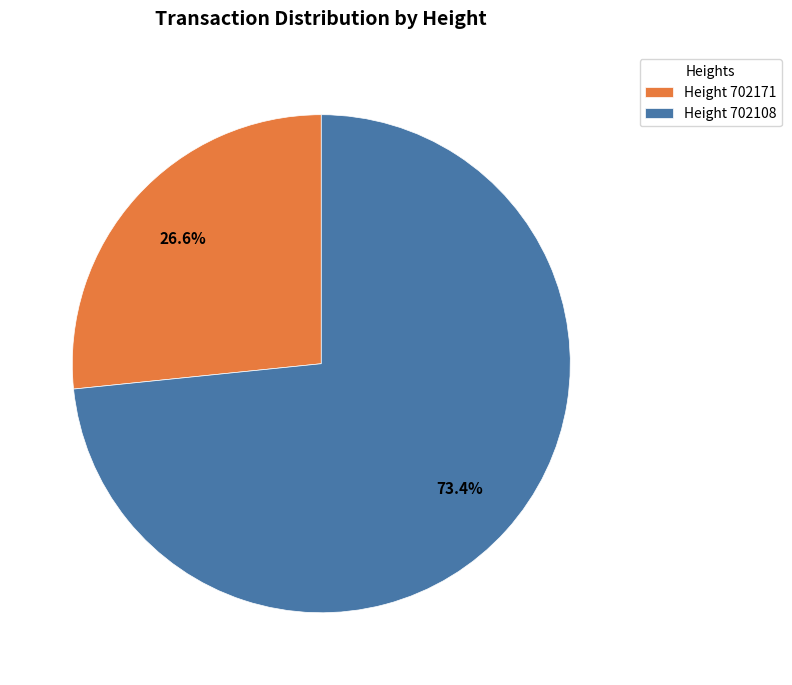

What is the total percentage of Height 702171 and Height 702108?

100.0%